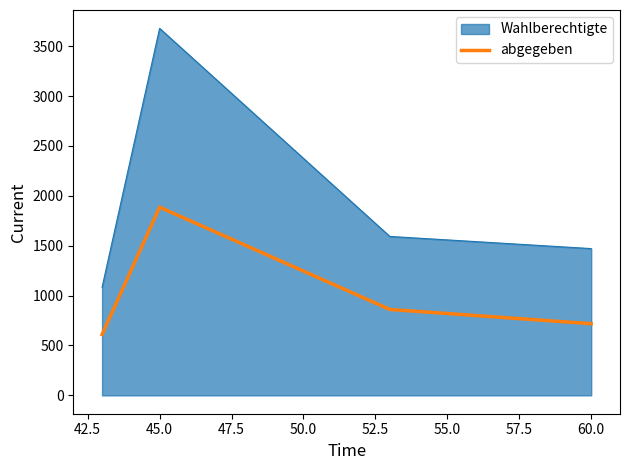

What is the smallest value displayed?

610.0